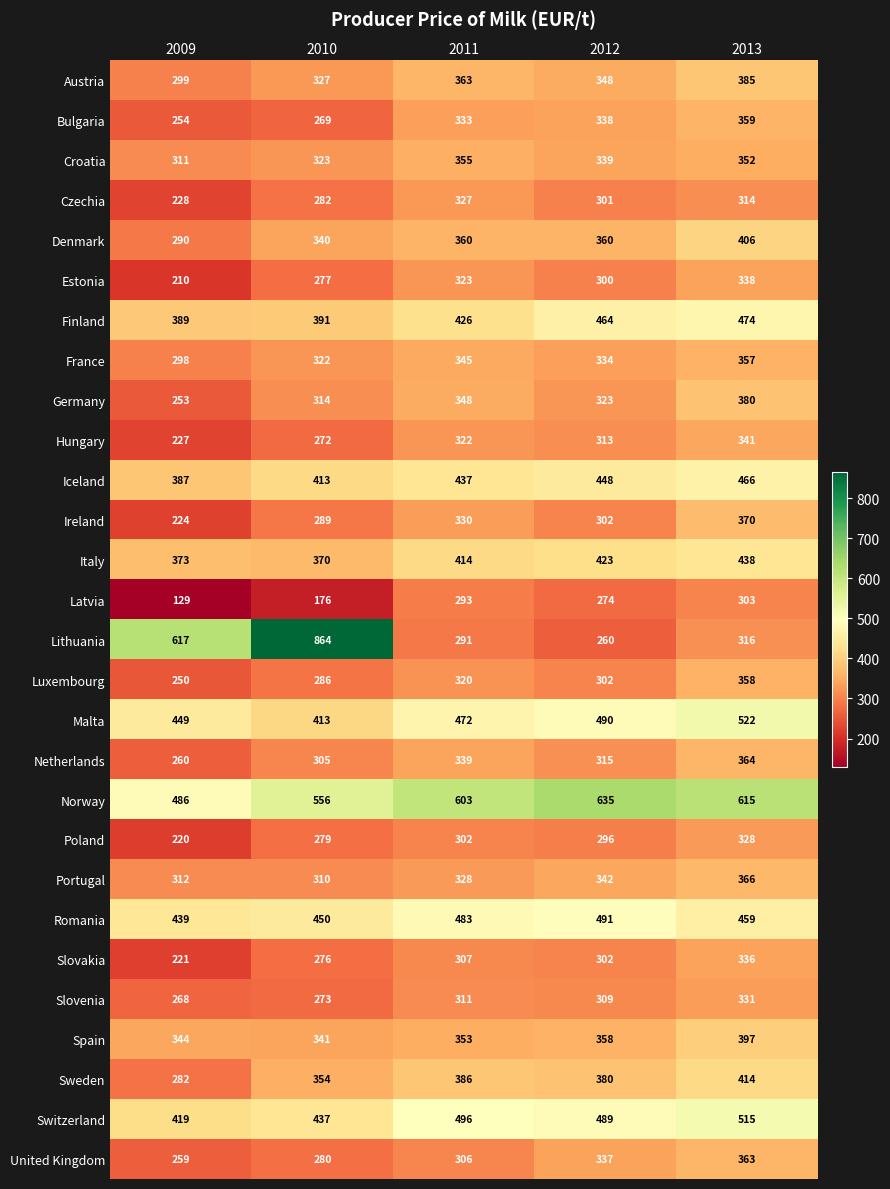

What is the spread (max minus min) of values at 2011?

312